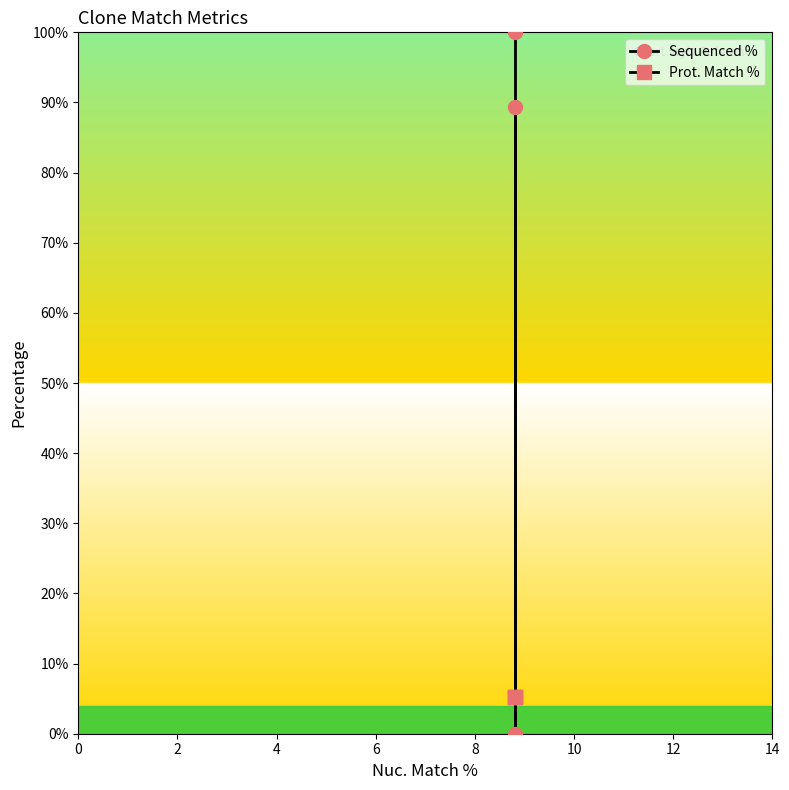

Reading left to right, what are all the values shown in this chart?

Sequenced %: 100.0	0.0	89.4
Prot. Match %: 5.3	5.3	5.3